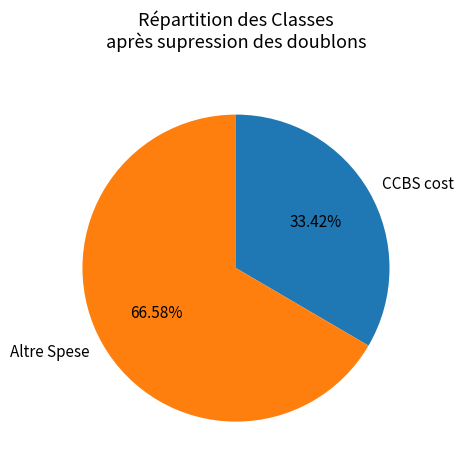

What is the majority slice?

Altre Spese